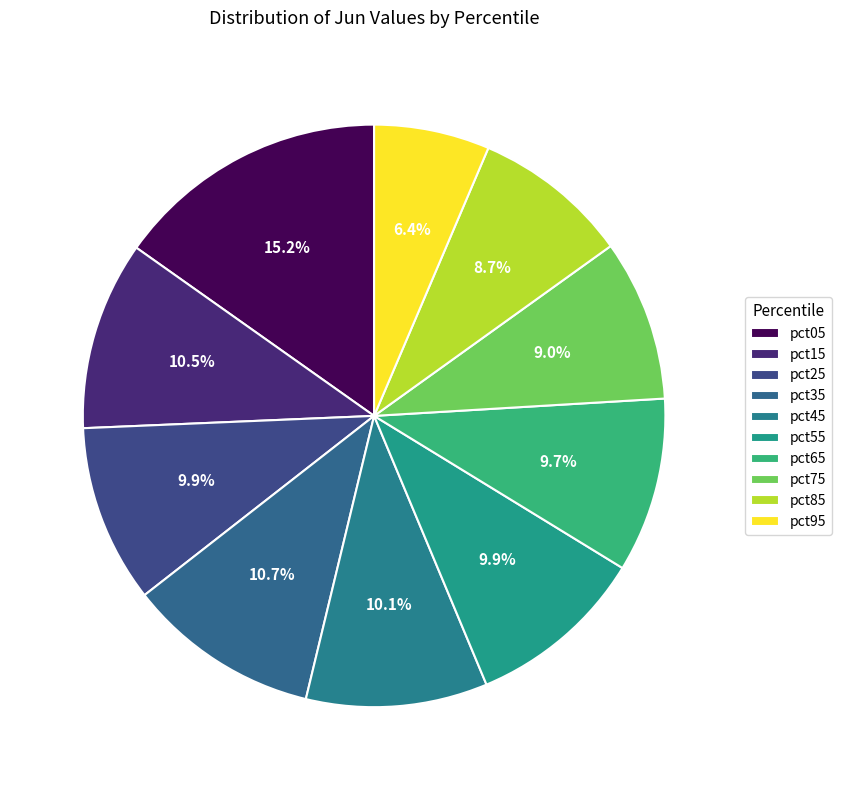

Count the number of slices in the pie.

10